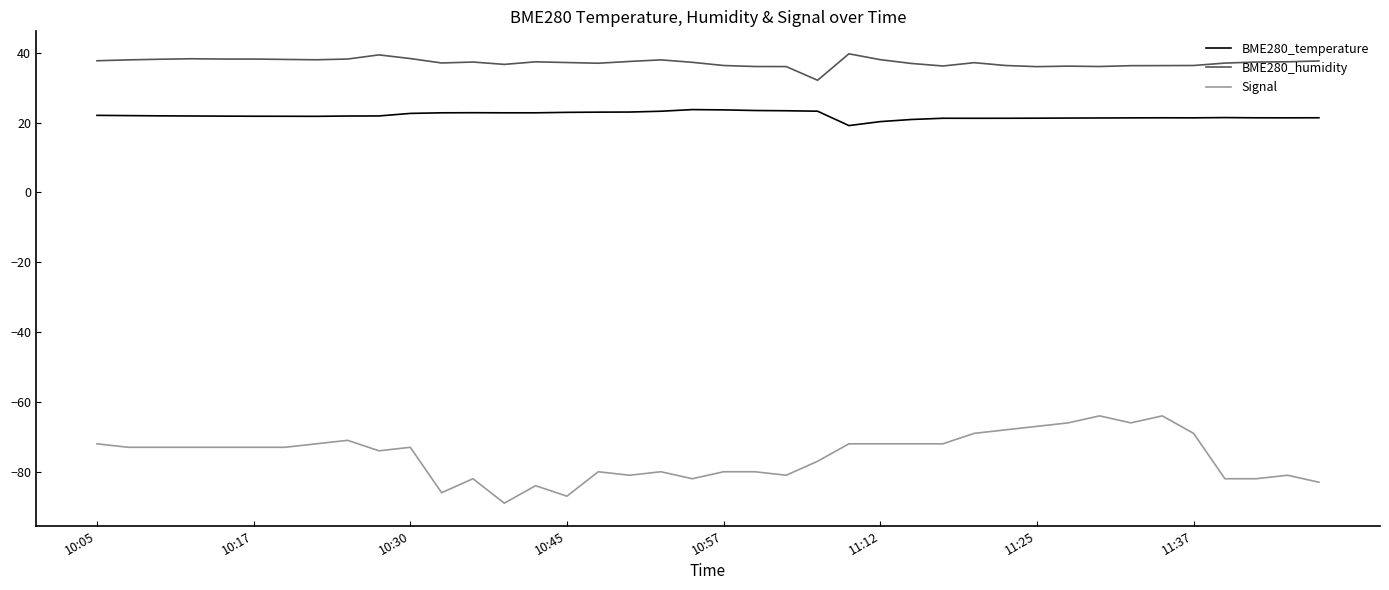

True or false: BME280_temperature and Signal cross at least once.

False